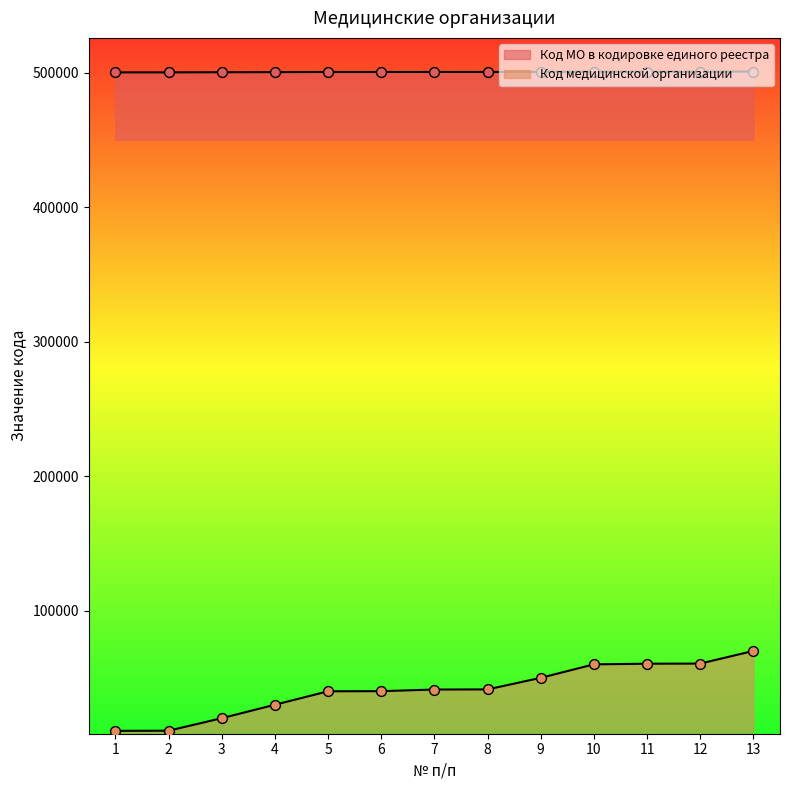

At which category is the sum across all series the highest?

13